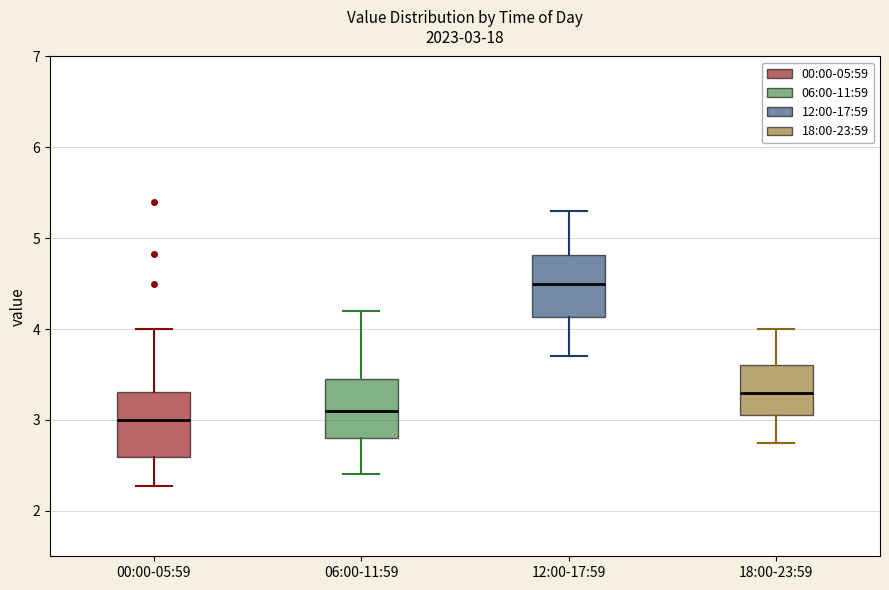

Which box's median line is the lowest?

00:00-05:59